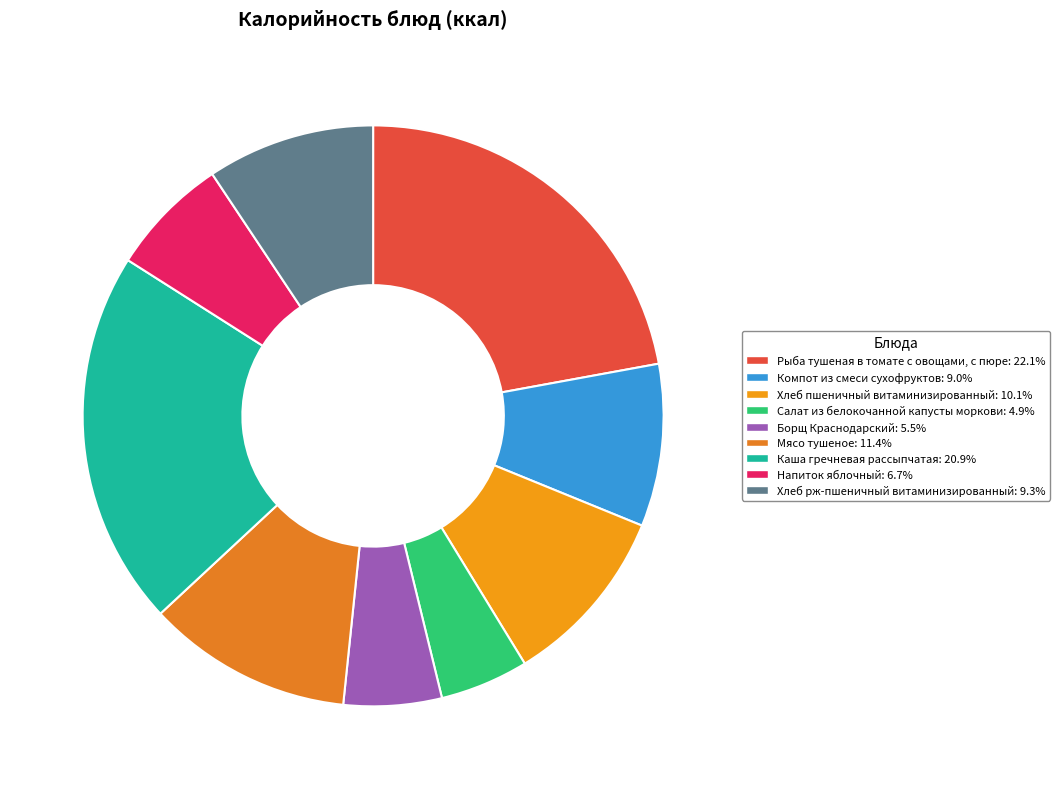

To the nearest percent, what portion does Хлеб пшеничный витаминизированный represent?

10%